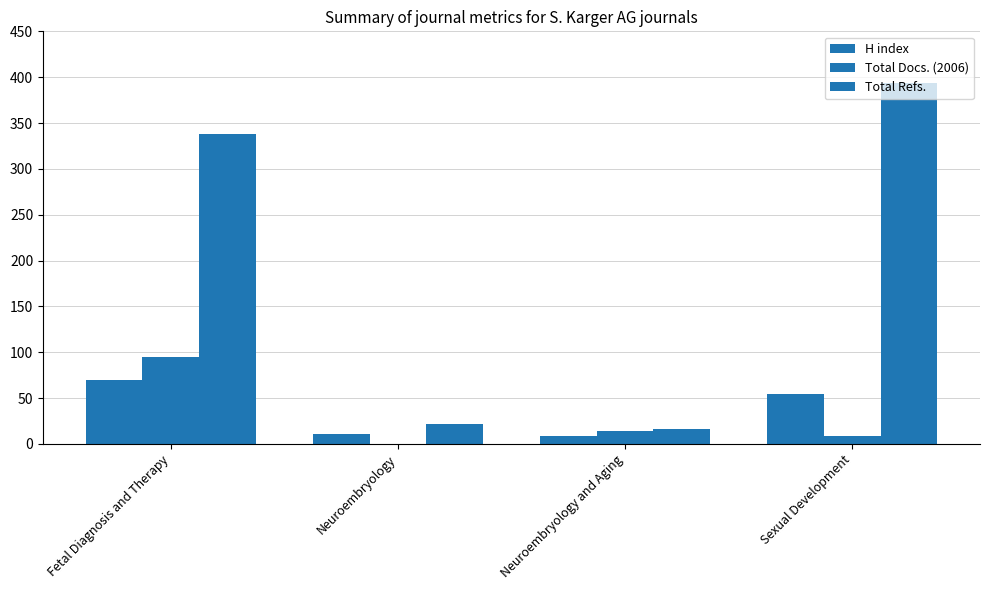

Rank the categories by H index value from highest to lowest.

Fetal Diagnosis and Therapy, Sexual Development, Neuroembryology, Neuroembryology and Aging